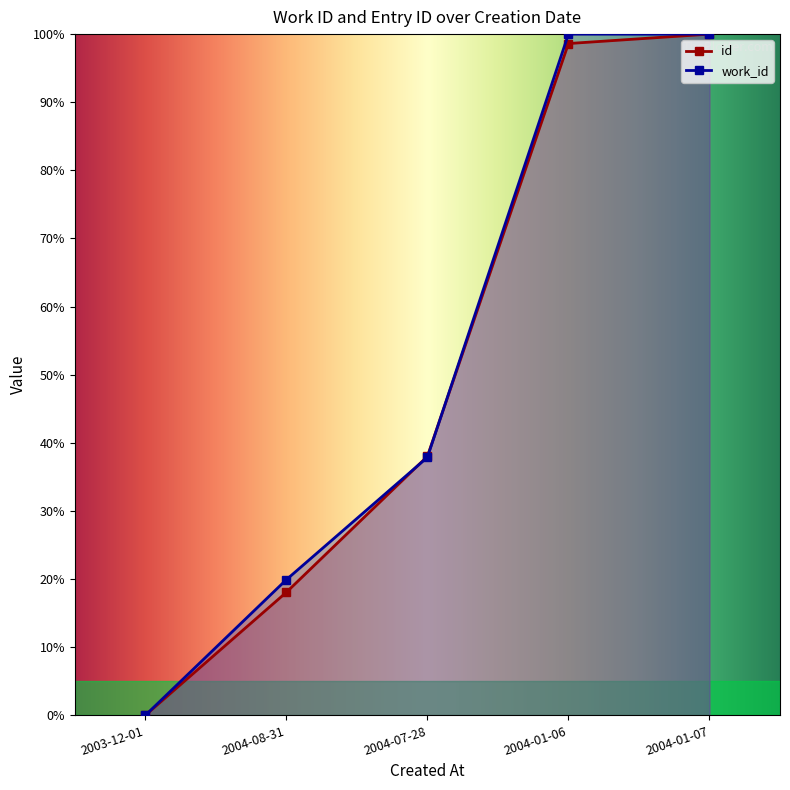

Which series changed the most between 2003-12-01 and 2004-01-06?

work_id